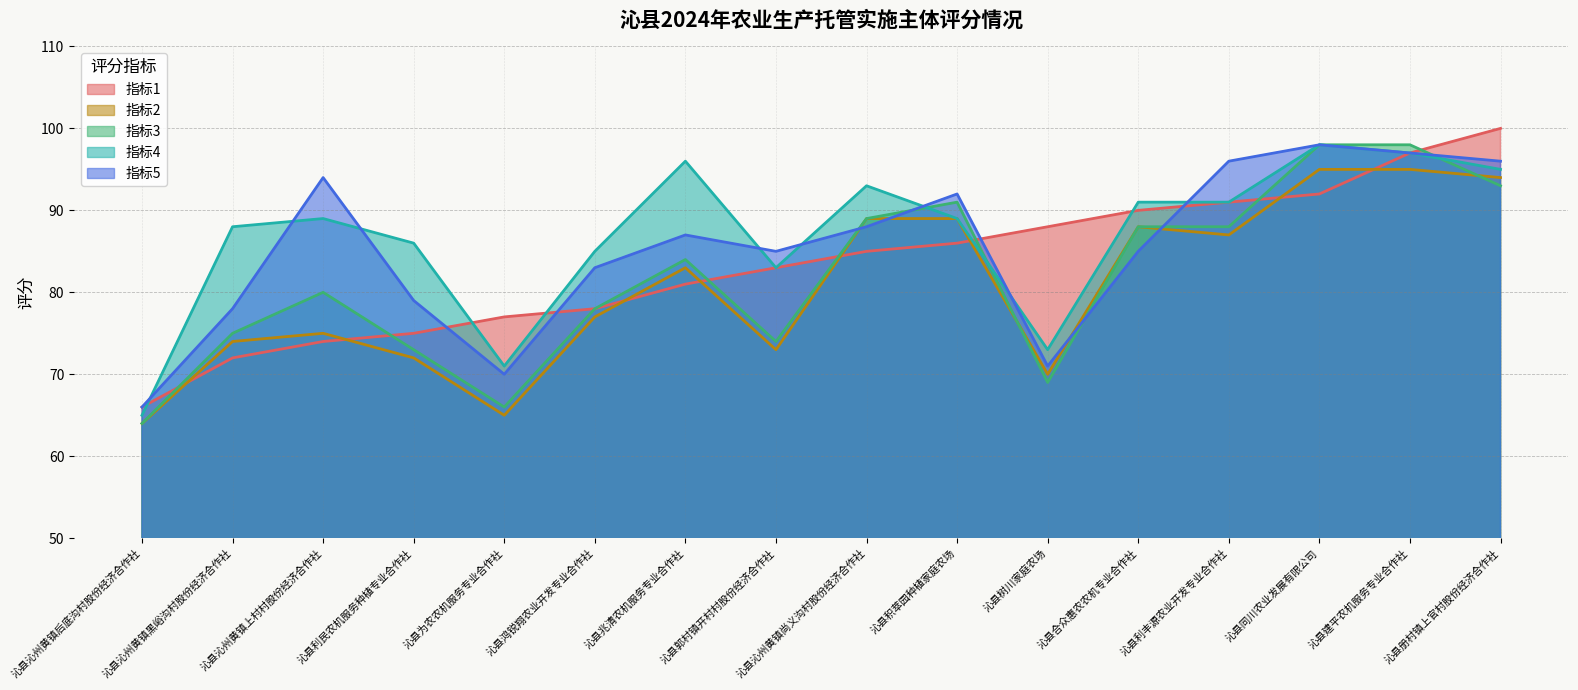

What is the sum of the 指标5 values at 沁县沁州黄镇尚义沟村股份经济合作社 and 沁县利丰源农业开发专业合作社?

184